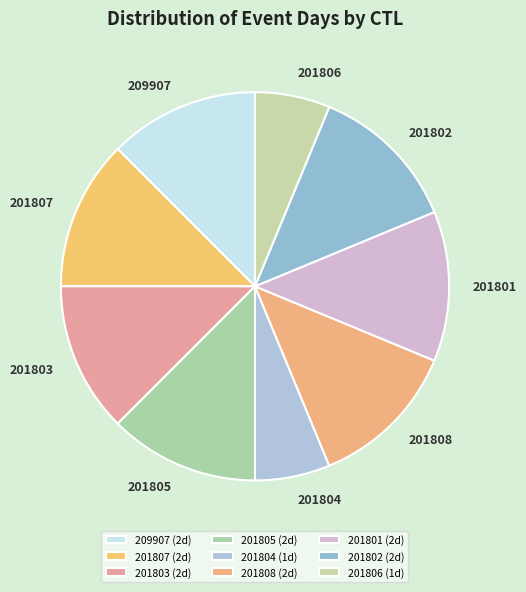

Is it true that 209907 is 12% of the pie?

True